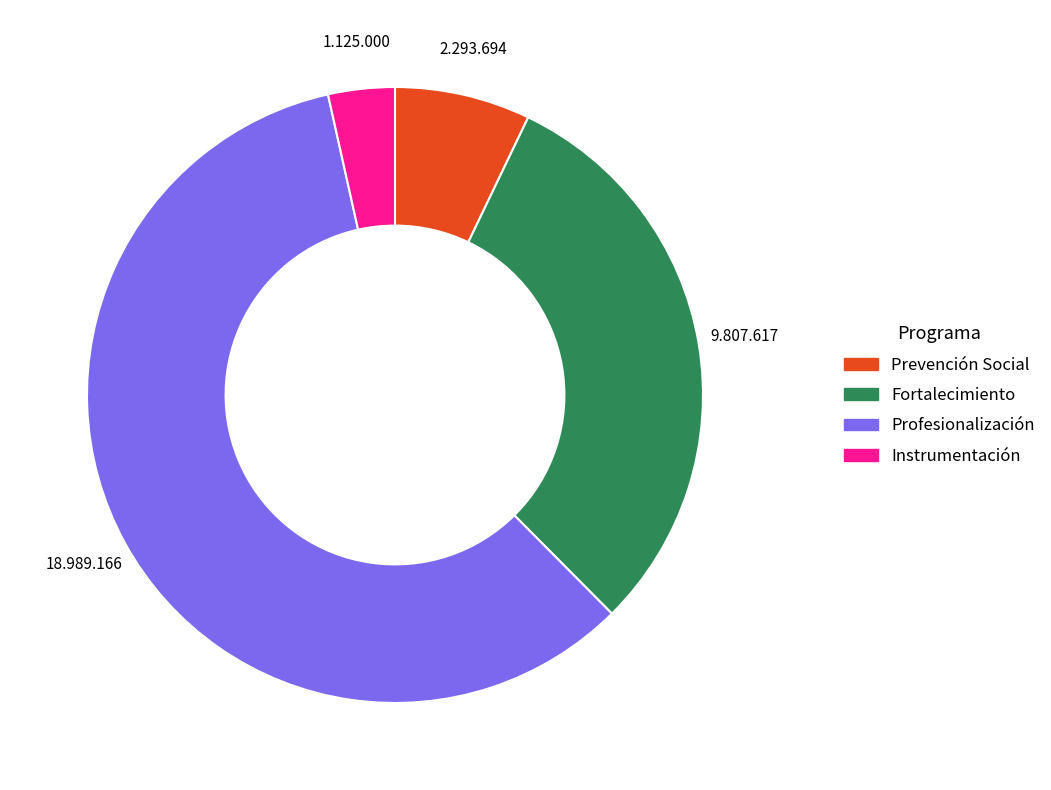

Which has a higher value, Prevención Social or Fortalecimiento?

Fortalecimiento